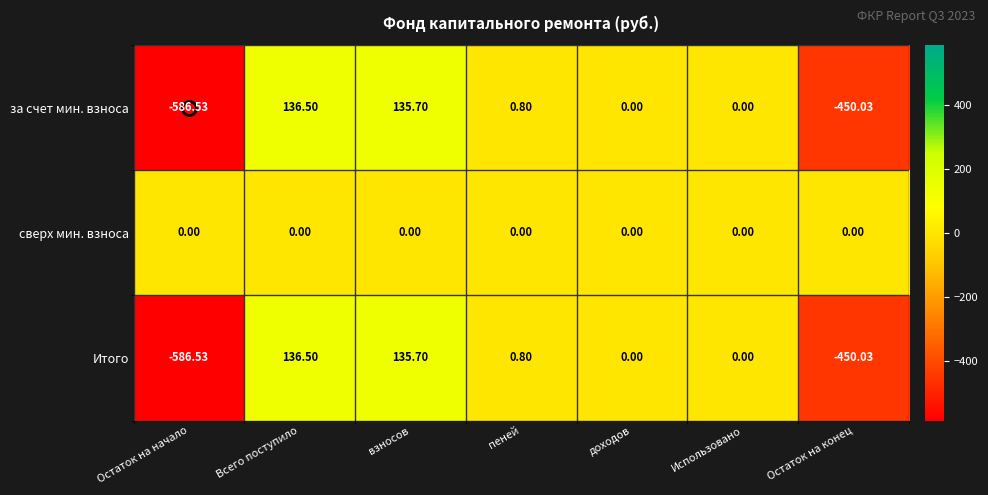

At which category does the chart reach its peak across all series?

Всего поступило